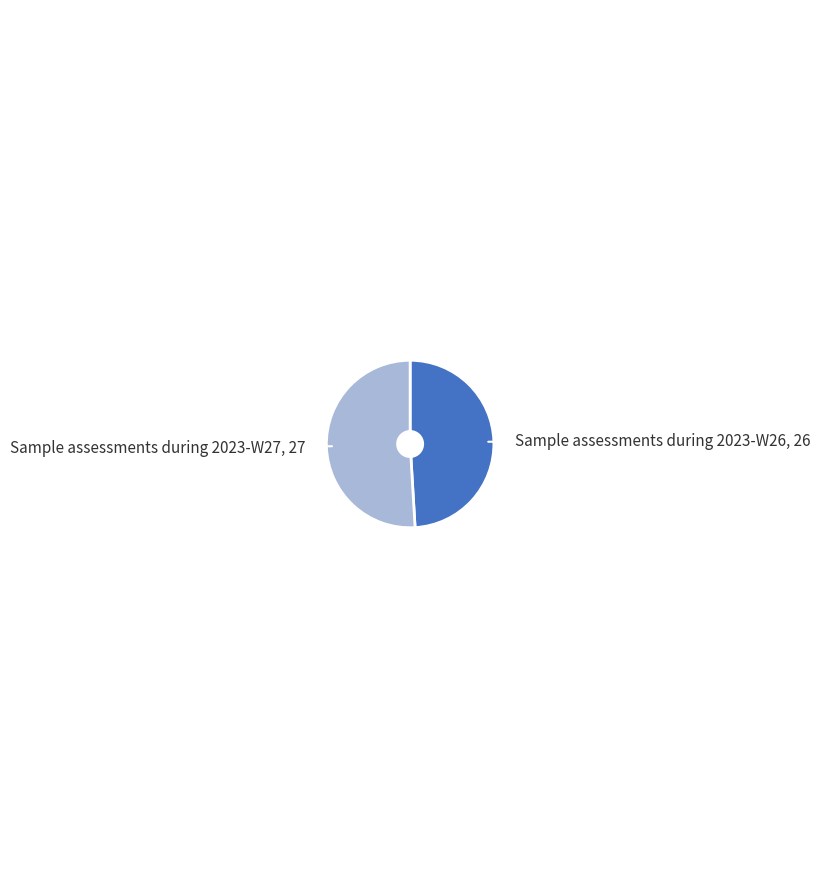

Which has a higher value, Sample assessments during 2023-W27 or Sample assessments during 2023-W26?

Sample assessments during 2023-W27